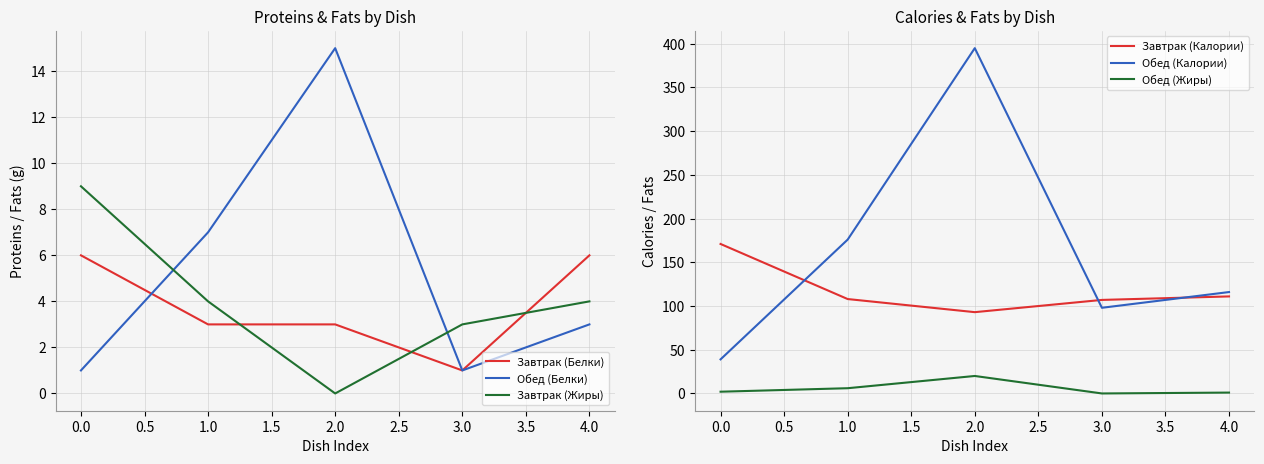

Where do Завтрак (Жиры) and Обед (Белки) first cross each other?

0.0 and 1.0